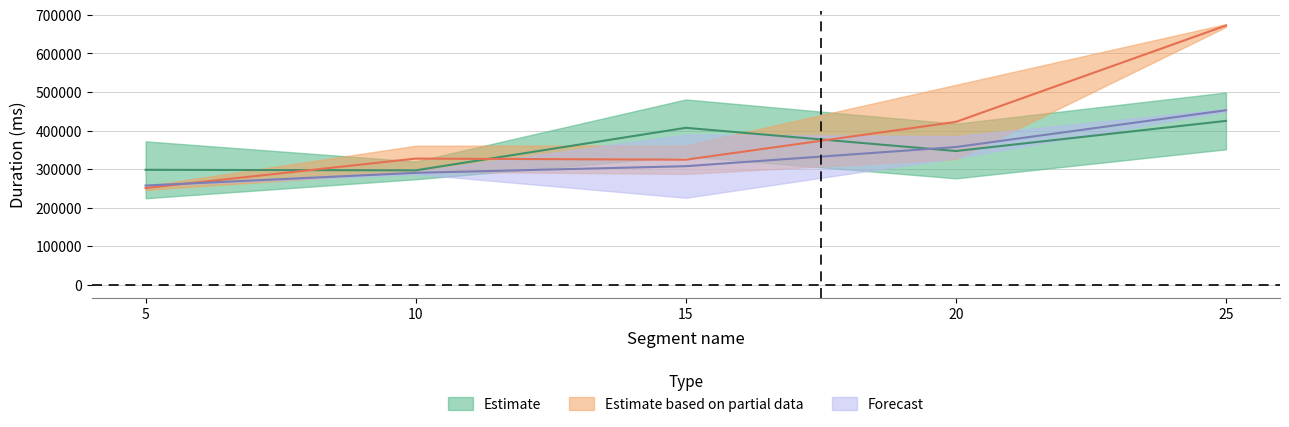

What is the greatest value displayed?

676014